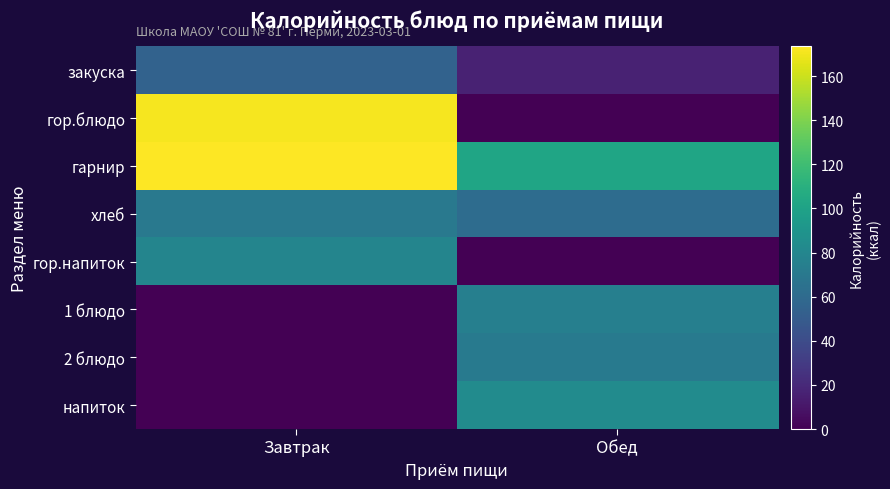

Rank the series at Завтрак from highest to lowest value.

гарнир, гор.блюдо, гор.напиток, хлеб, закуска, 1 блюдо, 2 блюдо, напиток